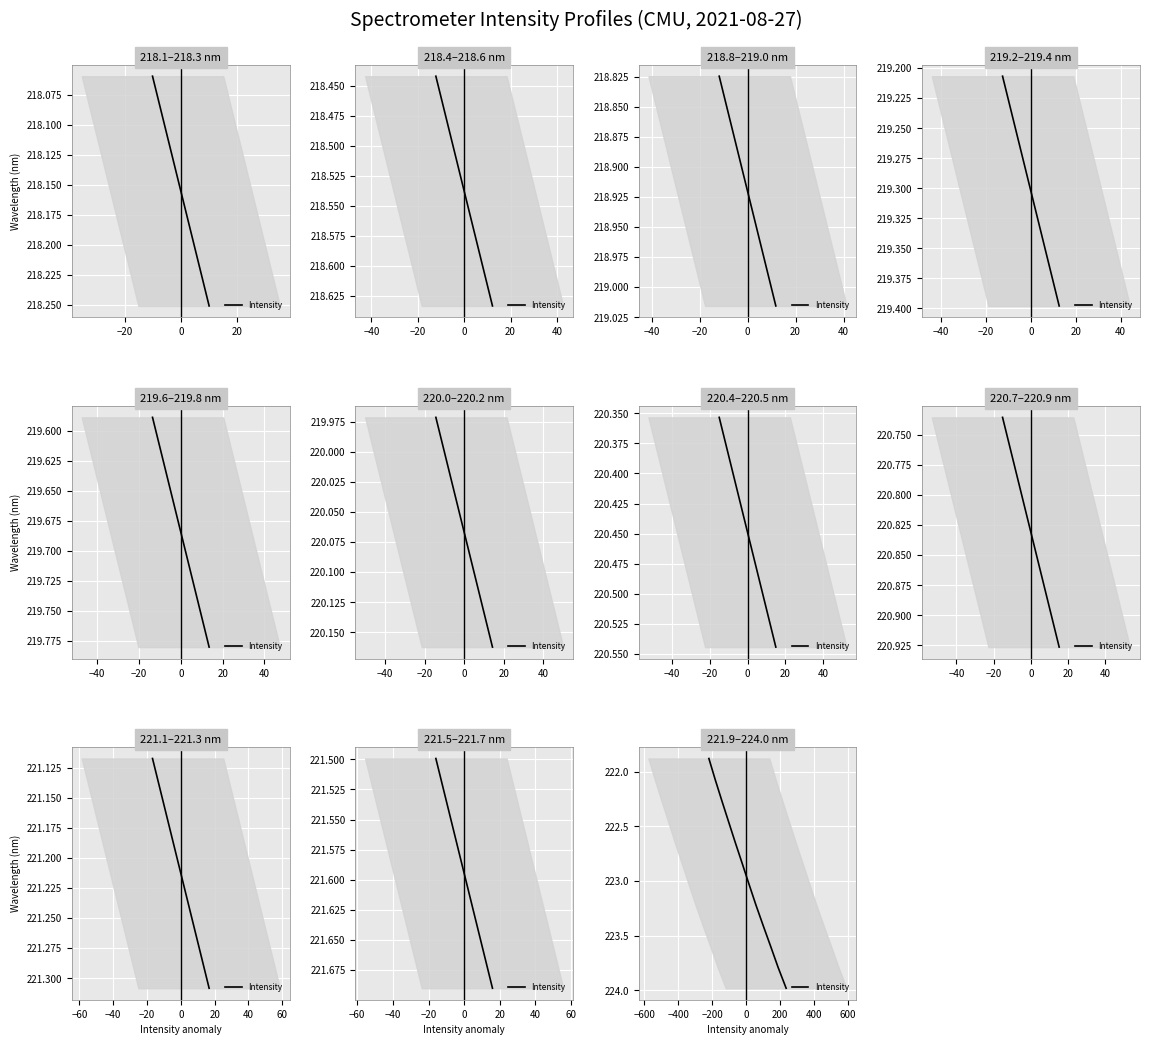

What is the label of the 2nd point from the left?

−20